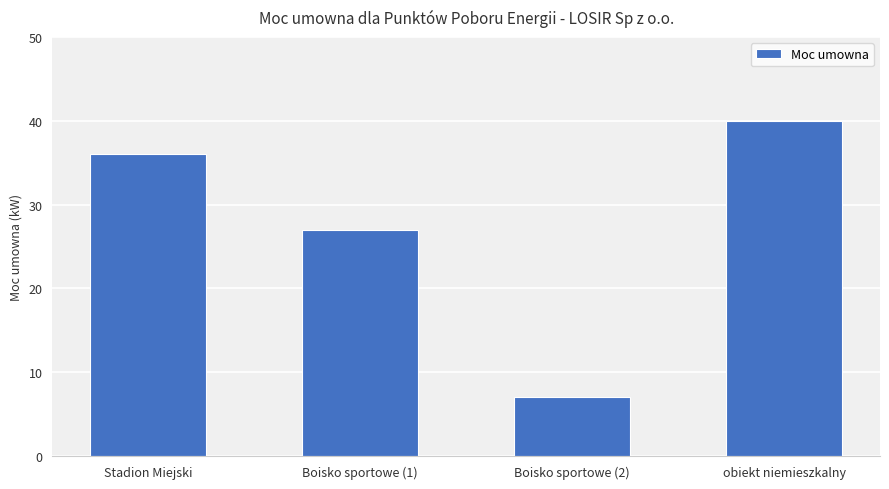

Reading left to right, extract all data points from this chart.

Stadion Miejski=36	Boisko sportowe (1)=27	Boisko sportowe (2)=7	obiekt niemieszkalny=40